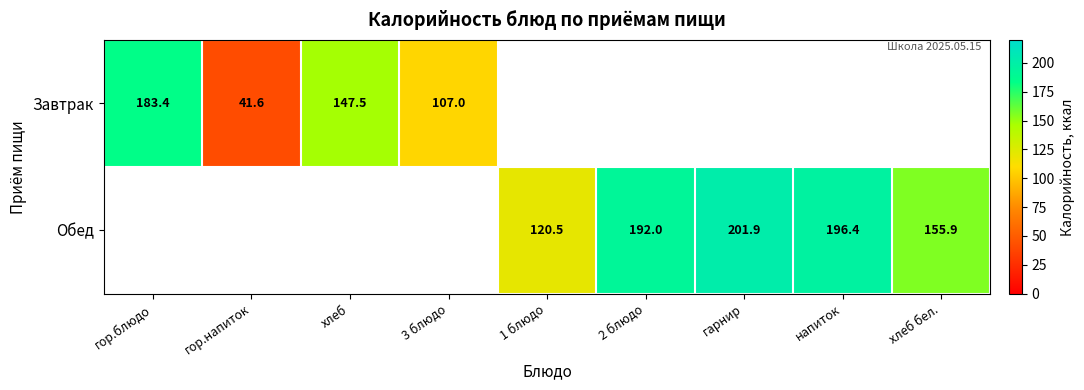

Count the number of categories in the chart.

9